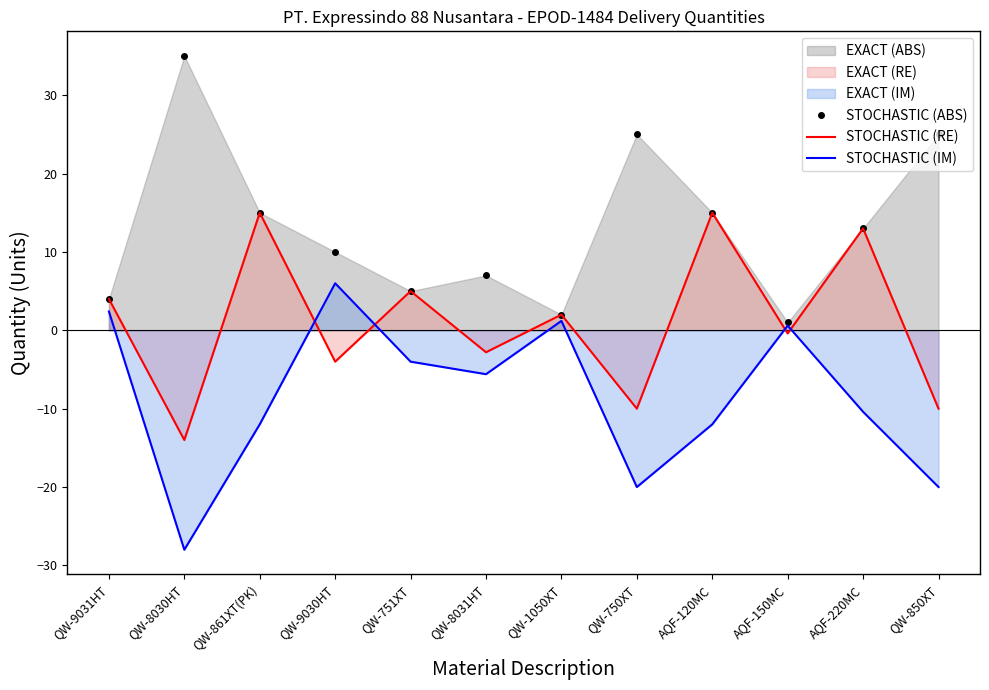

The value of STOCHASTIC (RE) at QW-861XT(PK) is 15.0. True or false?

True